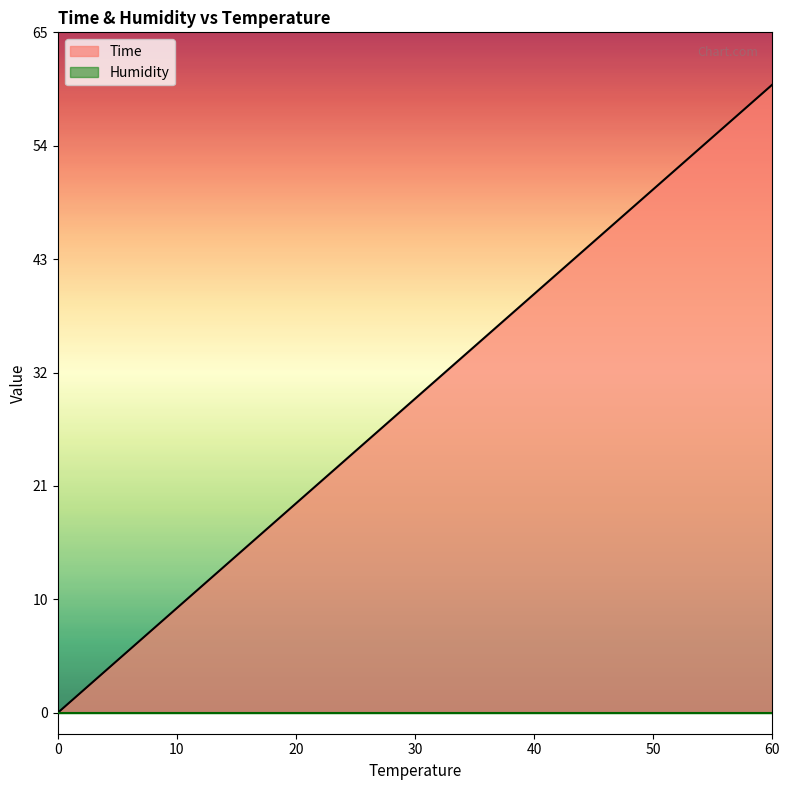

How many positive values are there?

10